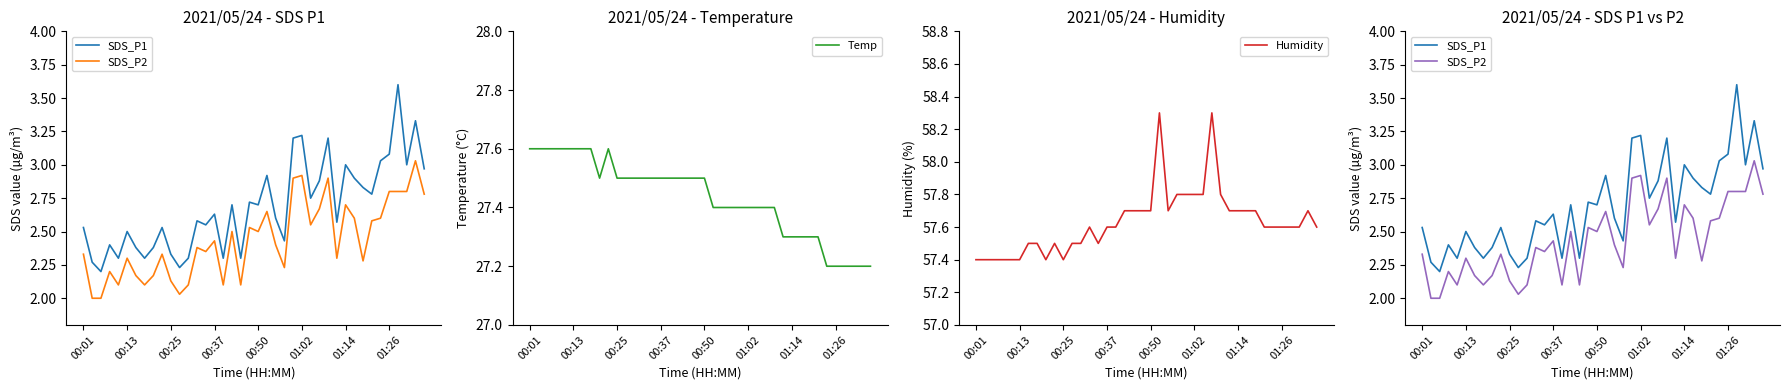

Rank the series at 31 from highest to lowest value.

Humidity, Temp, SDS_P1, SDS_P2